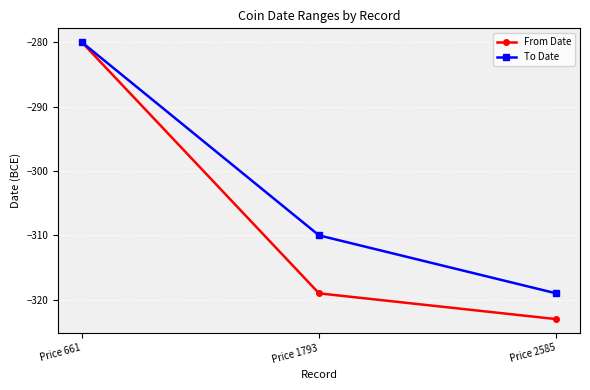

Does the chart display data point markers on the line(s)?

Yes